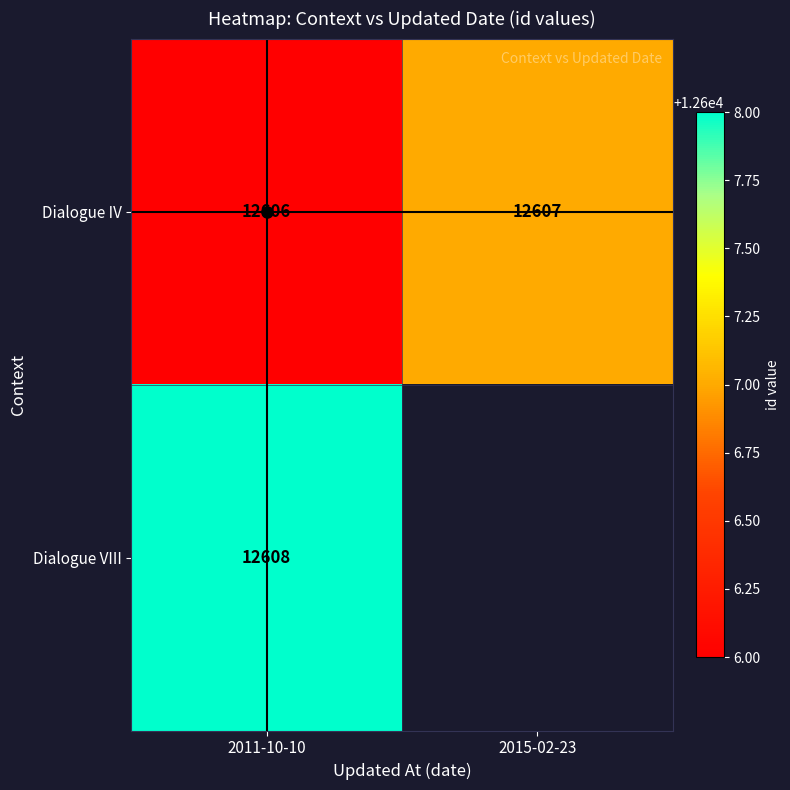

Which category has the lowest value across all series?

2011-10-10